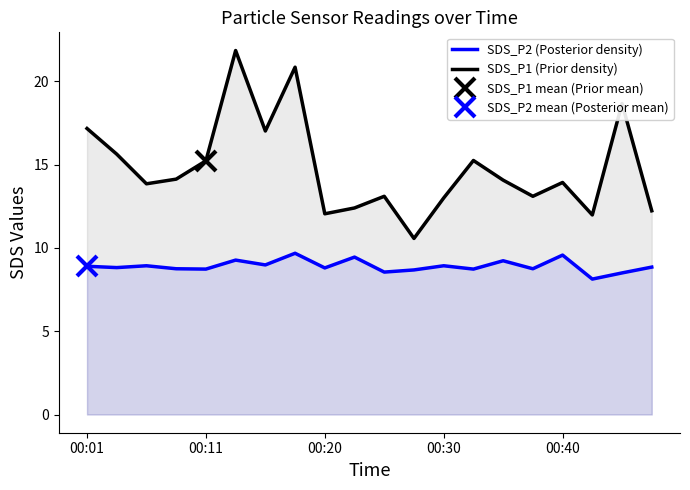

What is the spread (max minus min) of values at 17?

3.8